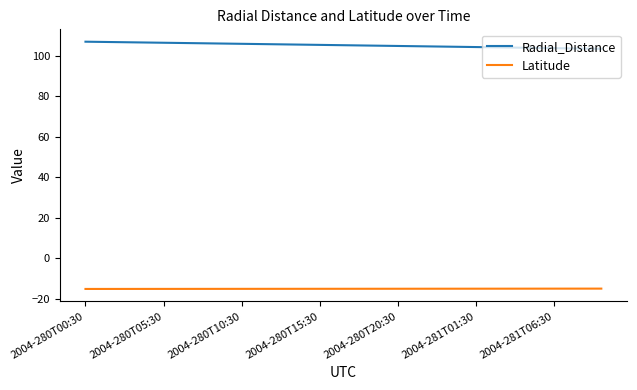

True or false: Latitude and Radial_Distance cross at least once.

False